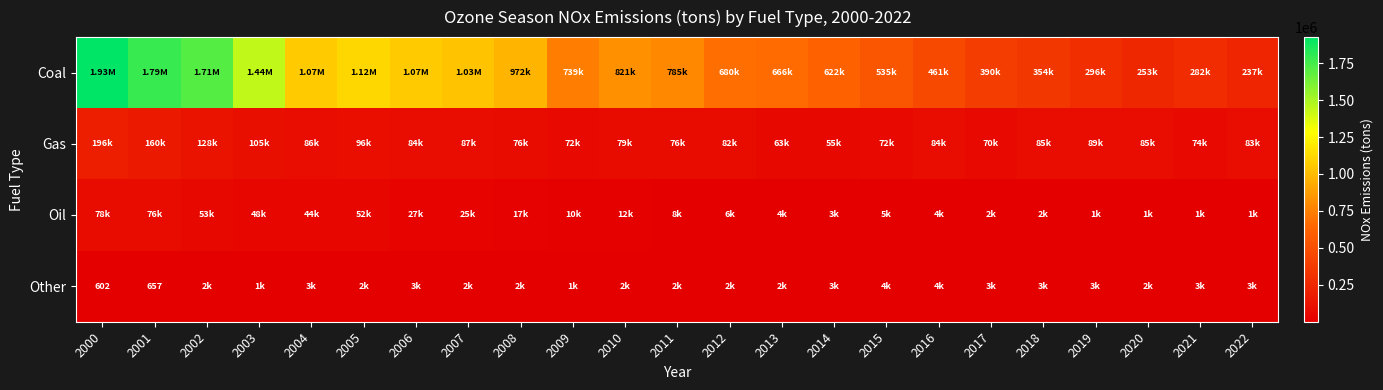

How many categories are shown in the chart?

23